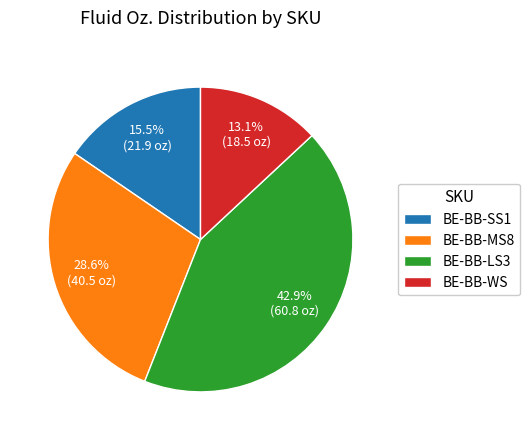

Which category has the smallest portion of the pie?

BE-BB-WS